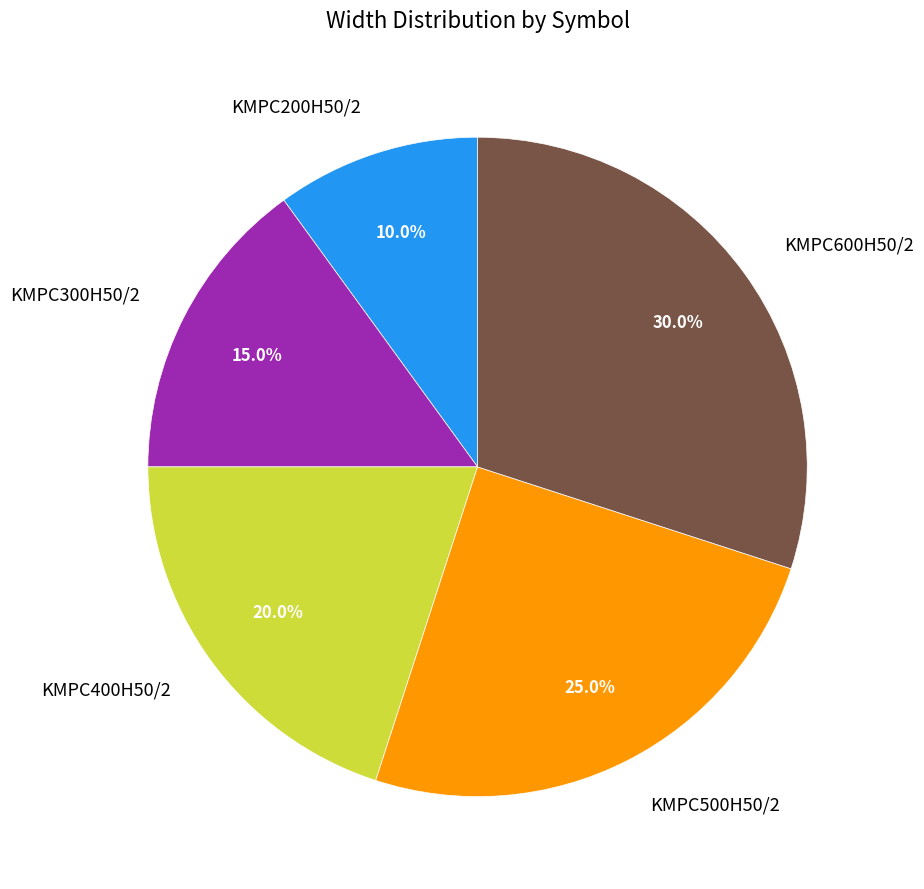

To the nearest percent, what is the difference between the largest and smallest slice percentages?

20%